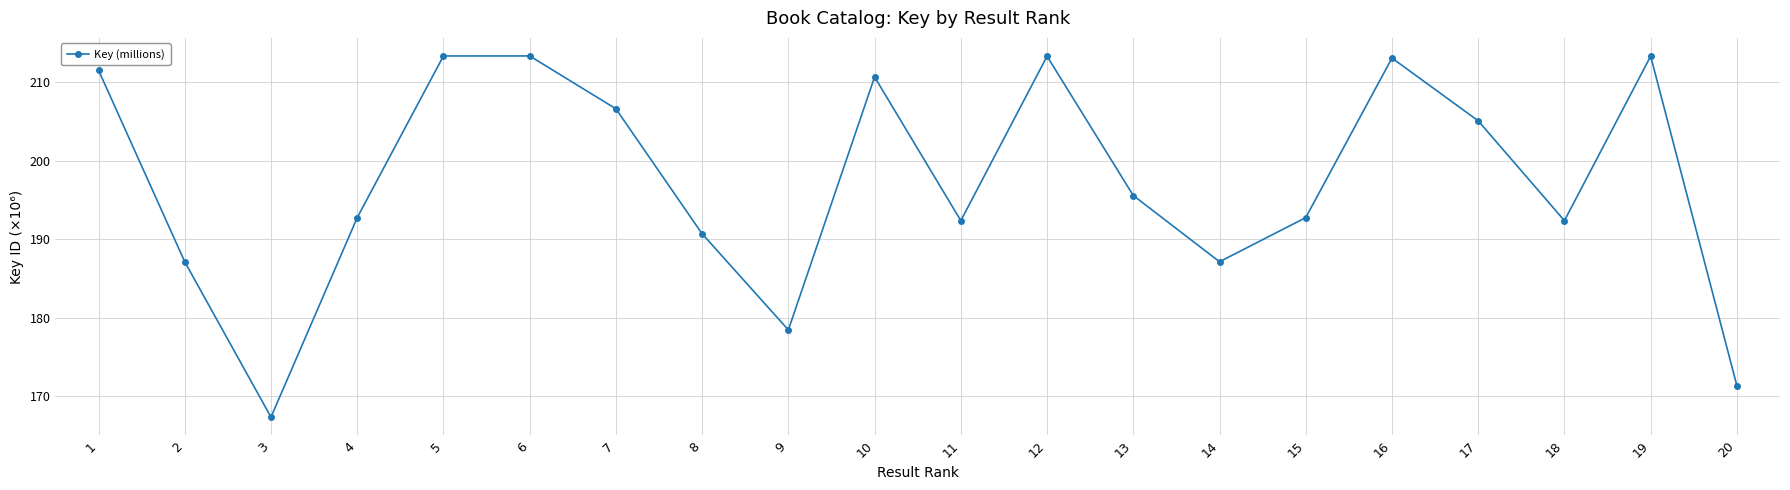

What is the change in value from 7 to 8?

-15.9